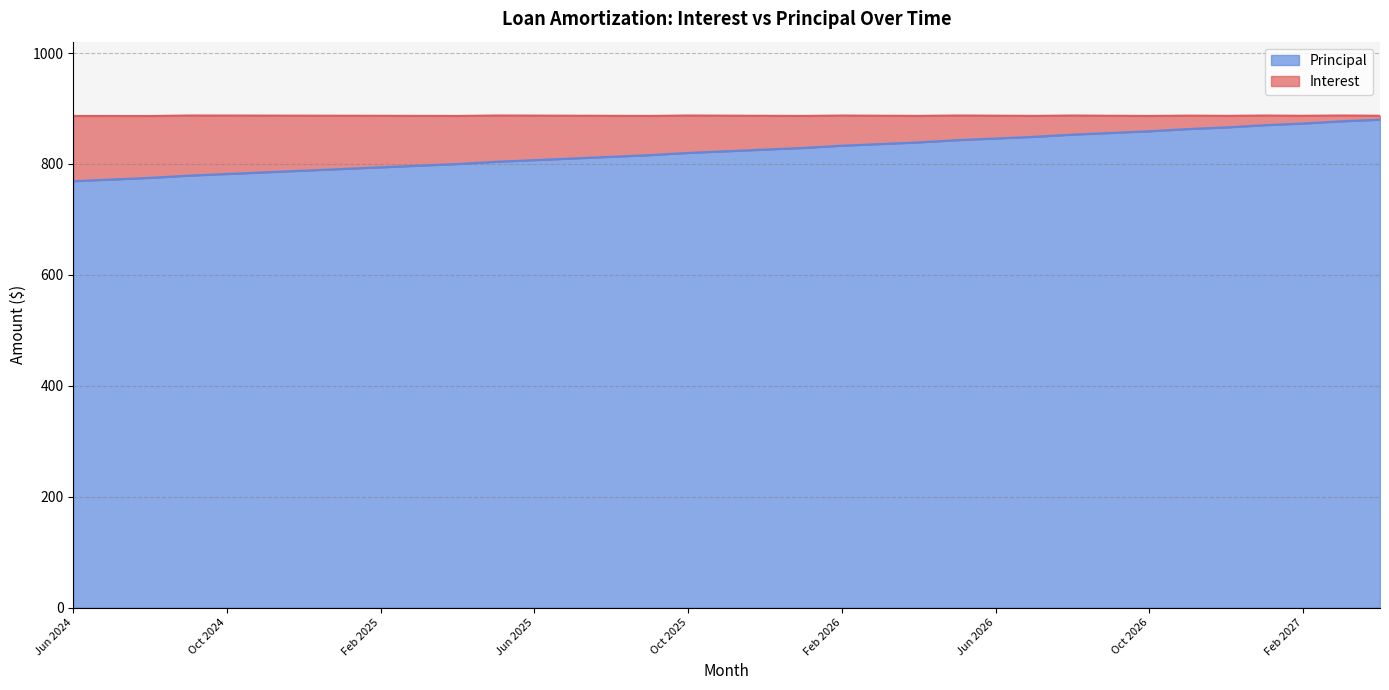

At which category does the chart reach its peak across all series?

Apr 2027